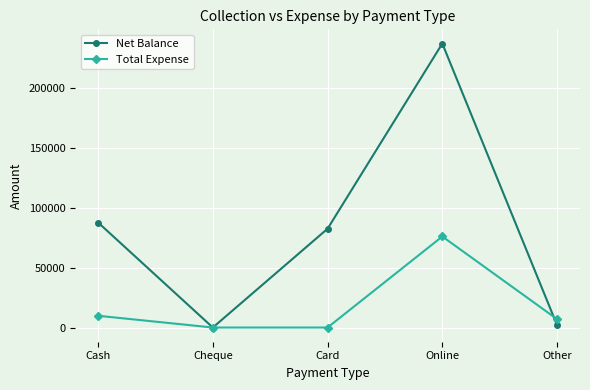

What is the label of the 1st point from the right?

Other